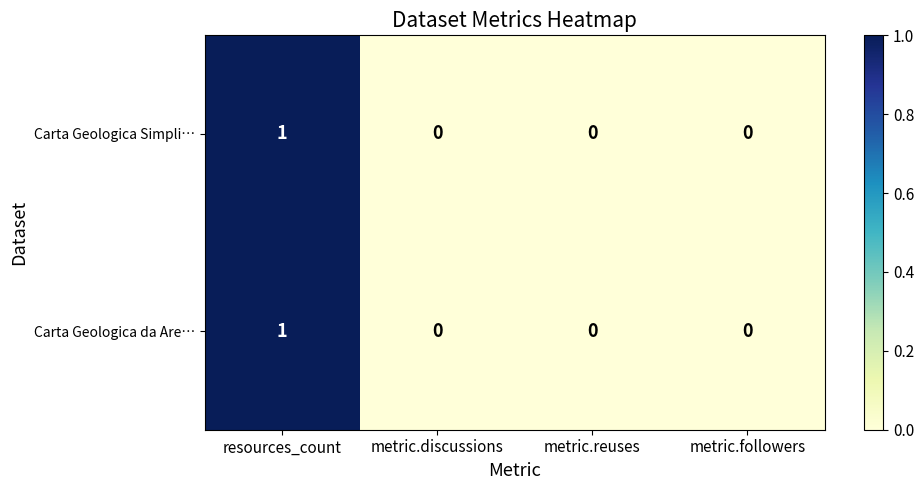

At which category is the sum across all series the highest?

resources_count